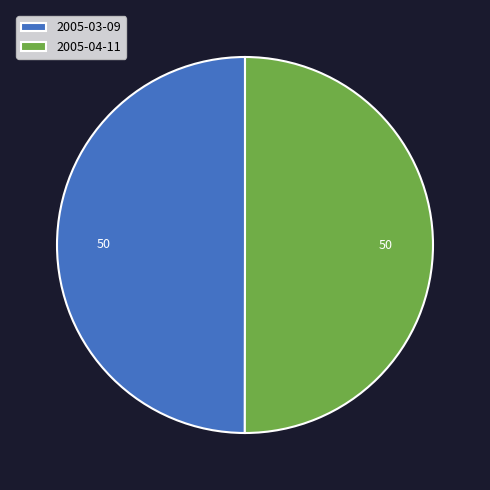

What is the ratio of the value at 2005-04-11 to the value at 2005-03-09?

1.0